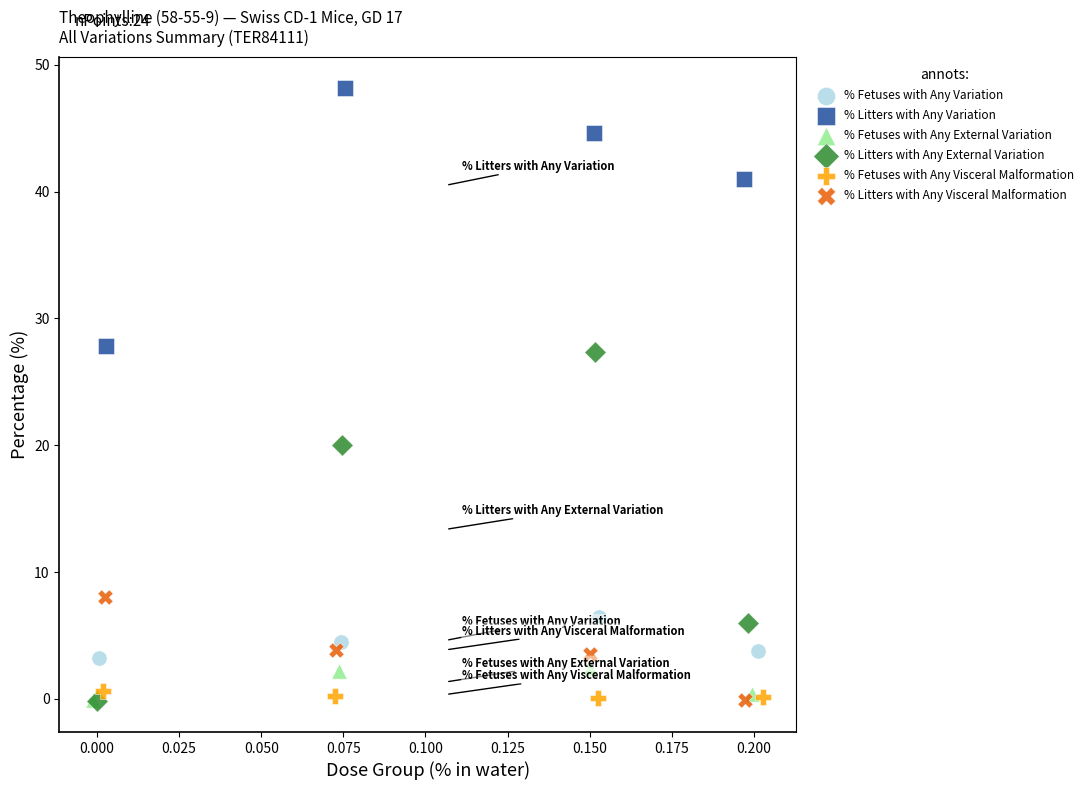

Which series contains the highest Y value?

% Litters with Any Variation